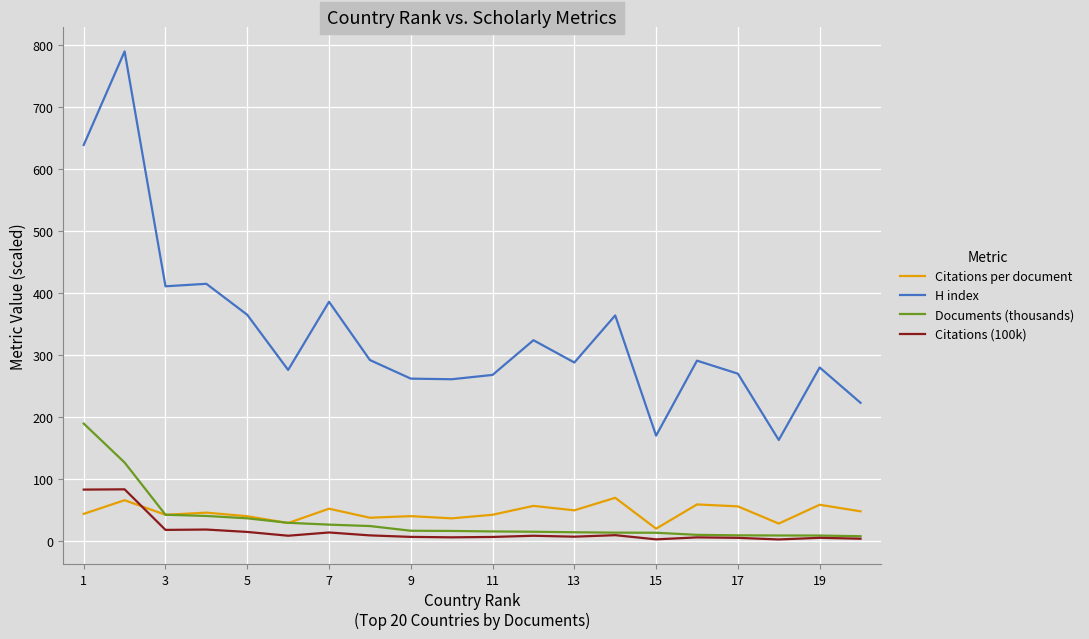

What is the lowest value of the H index series?

163.0